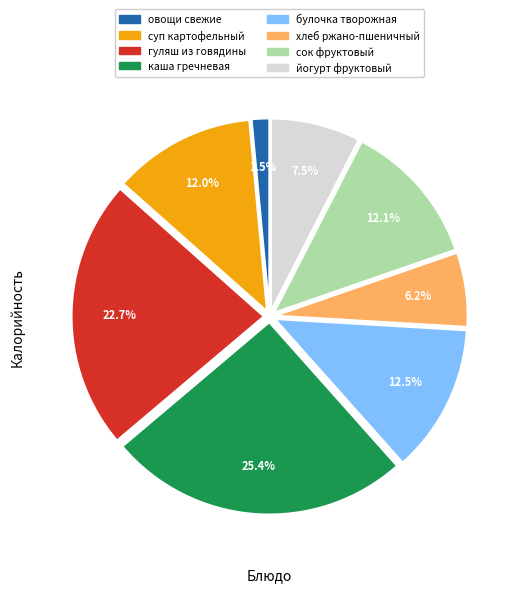

Is булочка творожная the majority of the pie?

No